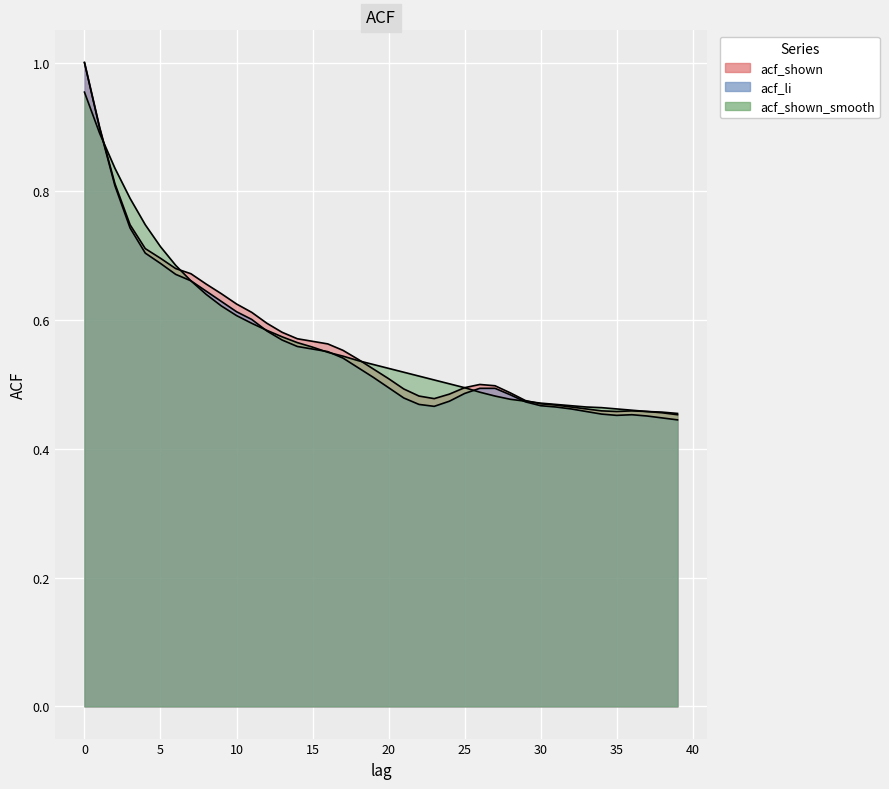

At how many categories does at least one series exceed 0?

40